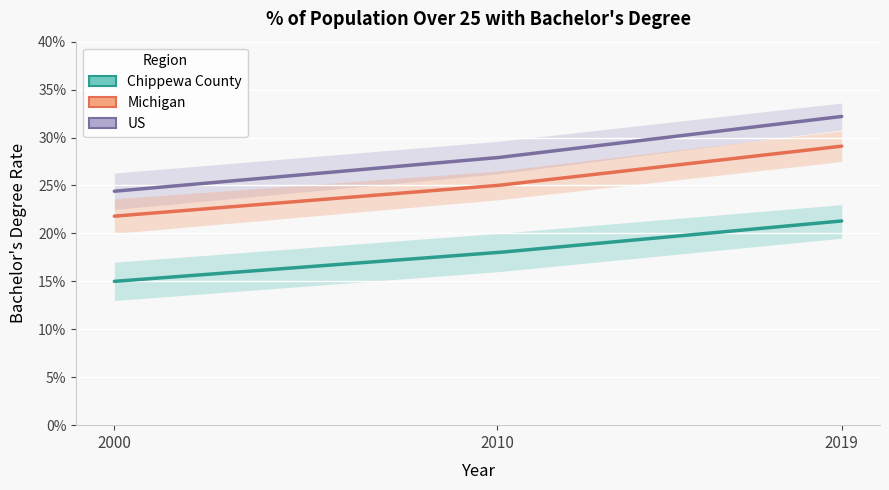

What is the total value across all series at 2019?

0.8